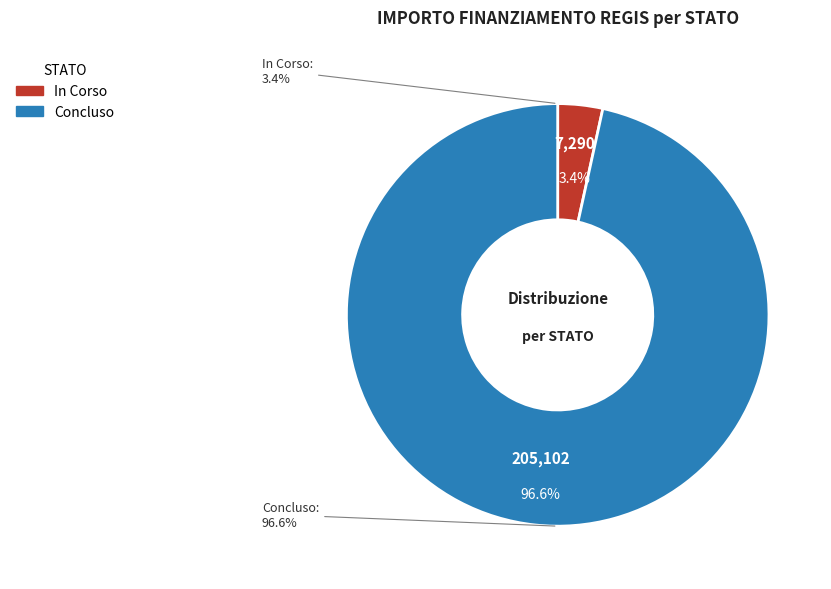

Is there any slice that represents more than half of the pie?

Yes